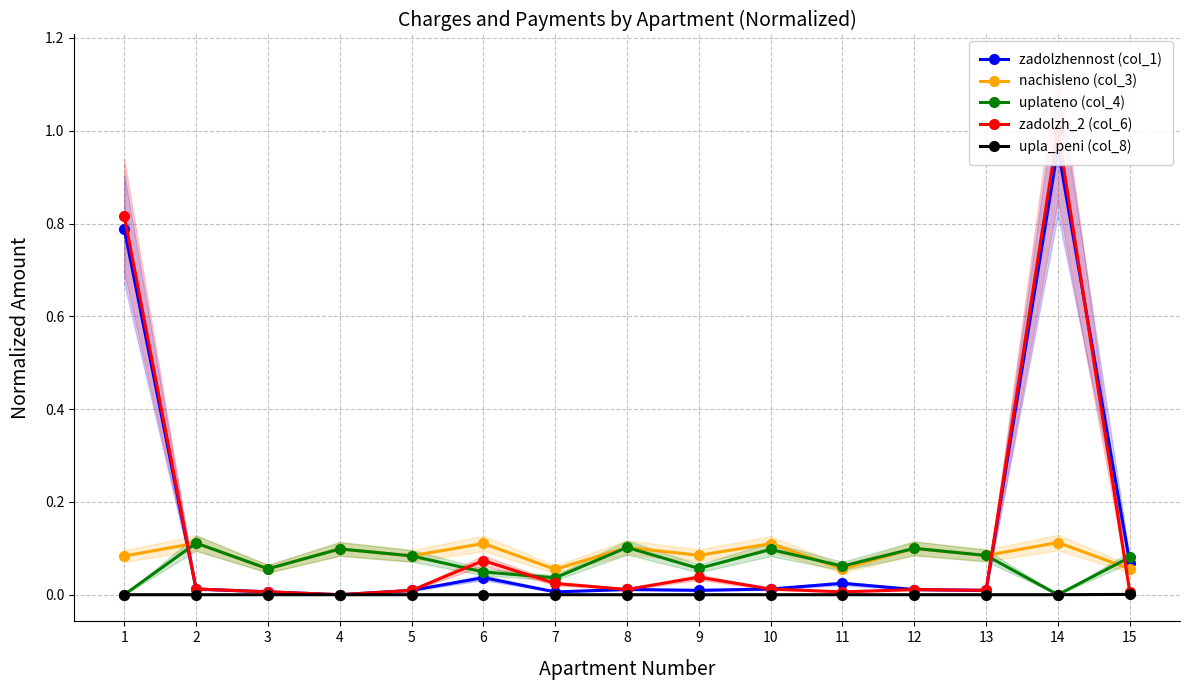

Reading left to right, extract all data points from this chart.

zadolzhennost (col_1): 0.8	0.0	0.0	0.0	0.0	0.0	0.0	0.0	0.0	0.0	0.0	0.0	0.0	1.0	0.1
nachisleno (col_3): 0.1	0.1	0.1	0.1	0.1	0.1	0.1	0.1	0.1	0.1	0.1	0.1	0.1	0.1	0.1
uplateno (col_4): 0.0	0.1	0.1	0.1	0.1	0.0	0.0	0.1	0.1	0.1	0.1	0.1	0.1	0.0	0.1
zadolzh_2 (col_6): 0.8	0.0	0.0	0.0	0.0	0.1	0.0	0.0	0.0	0.0	0.0	0.0	0.0	1.0	0.0
upla_peni (col_8): 0.0	0.0	0.0	0.0	0.0	0.0	0.0	0.0	0.0	0.0	0.0	0.0	0.0	0.0	0.0